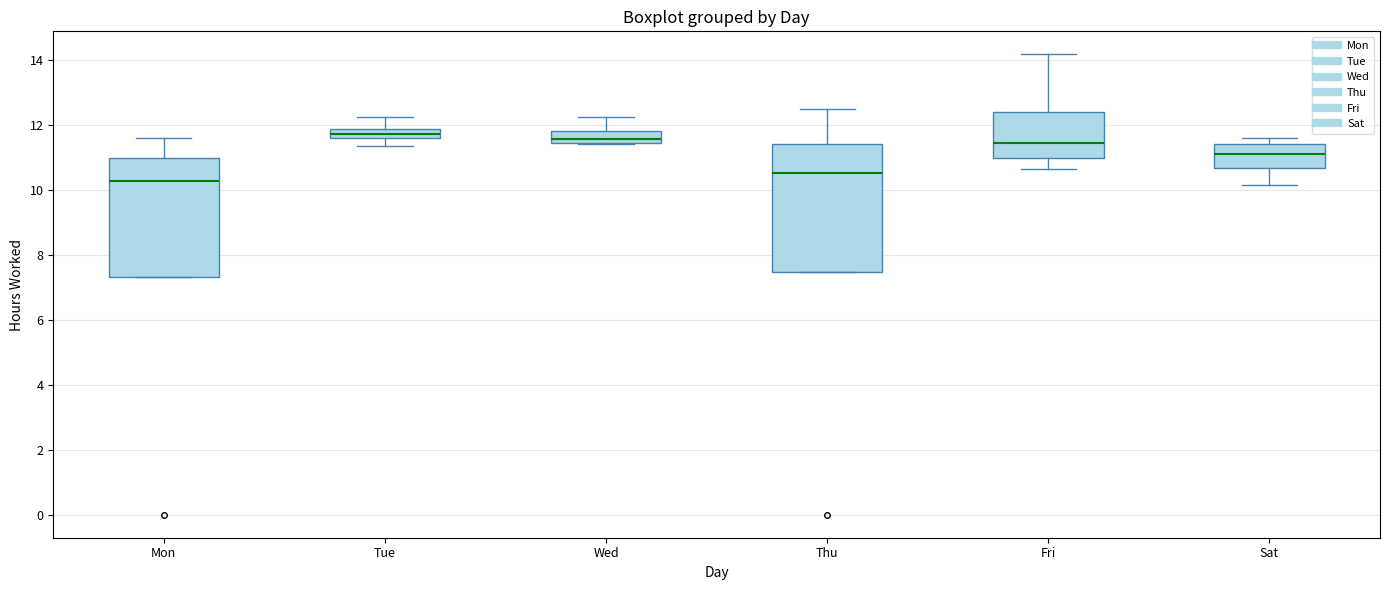

Where is the upper edge of the box for Fri on the y-axis? The values are not printed on the chart, so give them approximately, as read against the axis.

12.4